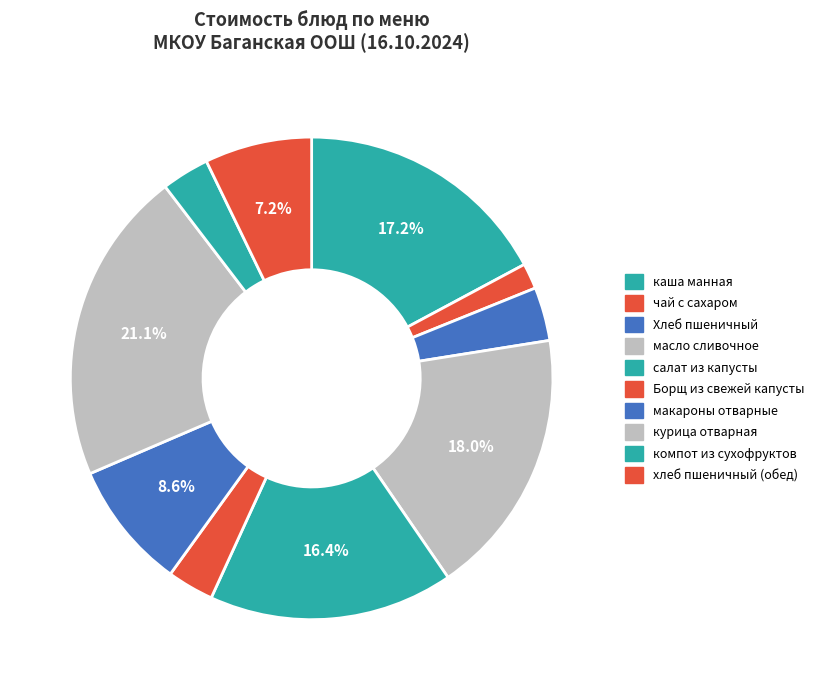

How many segments does this pie chart have?

10